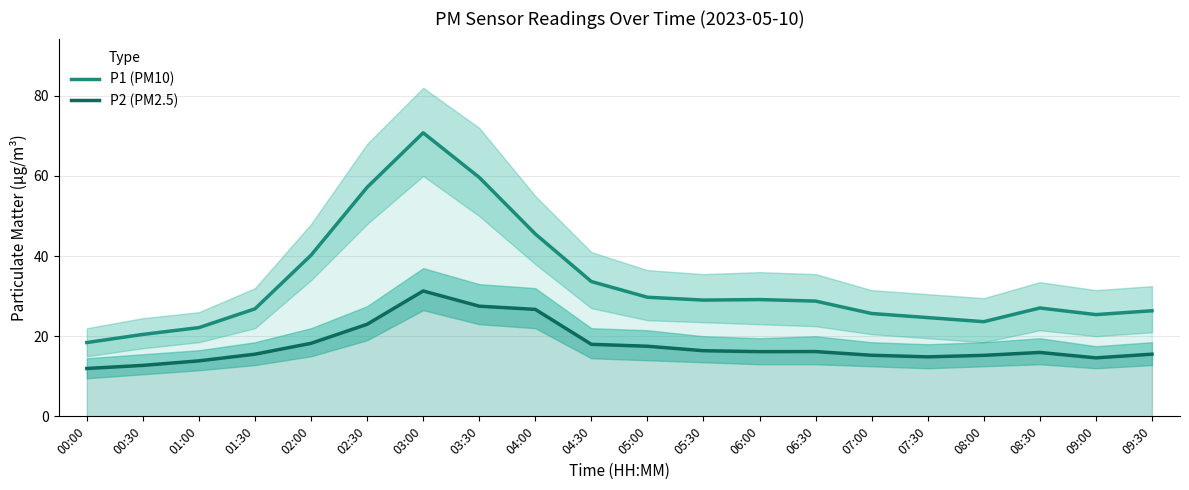

Reading left to right, what are all the values shown in this chart?

P1 (PM10): 00:00=18.4	00:30=20.4	01:00=22.1	01:30=26.8	02:00=40.2	02:30=57.2	03:00=70.8	03:30=59.6	04:00=45.5	04:30=33.6	05:00=29.7	05:30=29.0	06:00=29.1	06:30=28.8	07:00=25.7	07:30=24.6	08:00=23.6	08:30=27.1	09:00=25.4	09:30=26.4
P2 (PM2.5): 00:00=11.9	00:30=12.7	01:00=13.8	01:30=15.5	02:00=18.2	02:30=23.0	03:00=31.3	03:30=27.5	04:00=26.7	04:30=18.0	05:00=17.5	05:30=16.4	06:00=16.1	06:30=16.2	07:00=15.2	07:30=14.8	08:00=15.2	08:30=15.9	09:00=14.6	09:30=15.5